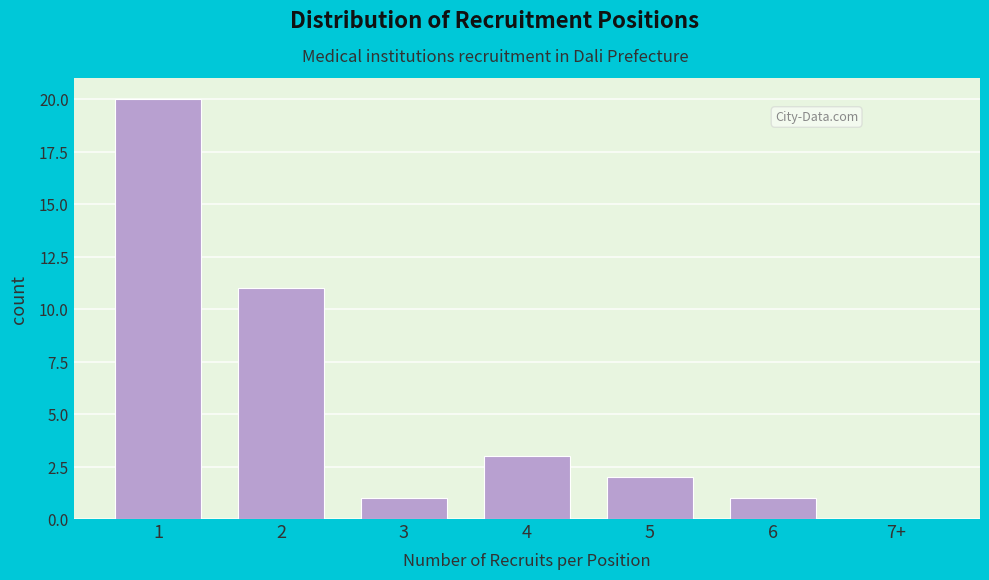

Reading left to right, what are all the values shown in this chart?

1=20	2=11	3=1	4=3	5=2	6=1	7+=0